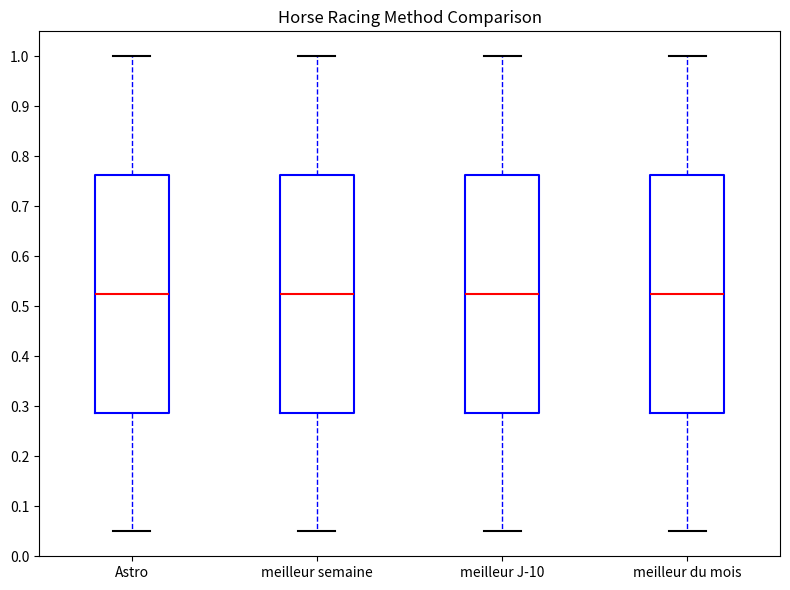

Reading left to right, transcribe this box plot: for each box, give where its median line is, the range the box spans, and where its two whiskers end, as read against the y-axis. The values are not printed on the chart, so give them approximately, as read against the axis.

Astro: median 0.53, box 0.29 to 0.76, whiskers 0.05 to 1.00
meilleur semaine: median 0.53, box 0.29 to 0.76, whiskers 0.05 to 1.00
meilleur J-10: median 0.53, box 0.29 to 0.76, whiskers 0.05 to 1.00
meilleur du mois: median 0.53, box 0.29 to 0.76, whiskers 0.05 to 1.00